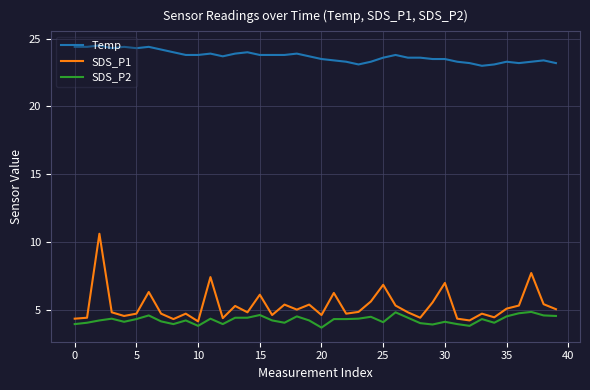

What is the maximum value for SDS_P1?

10.6